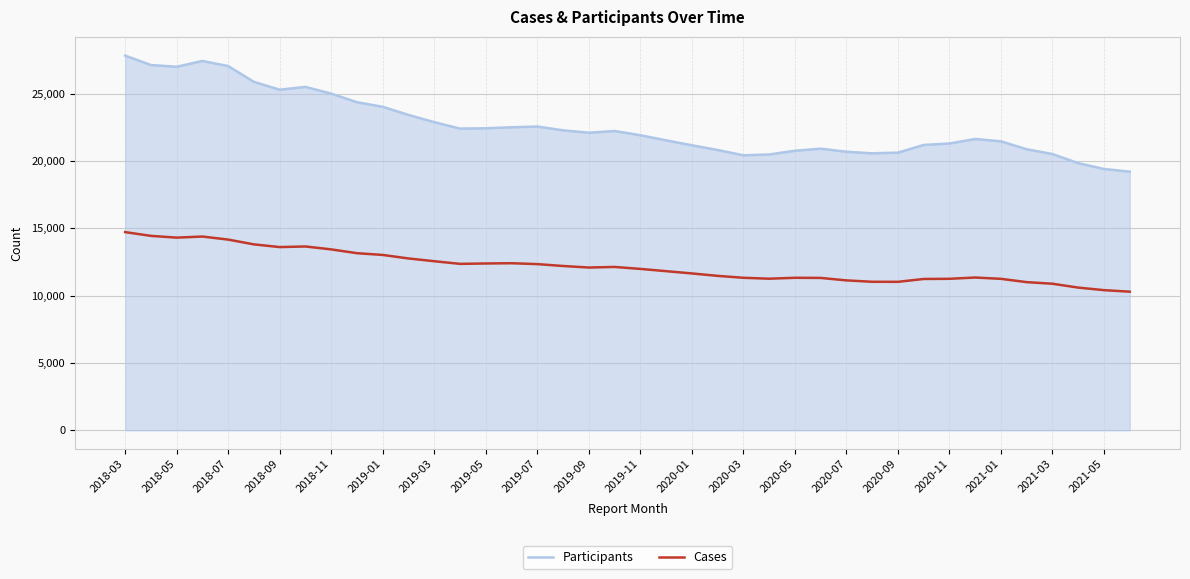

Does the chart display data point markers on the line(s)?

No